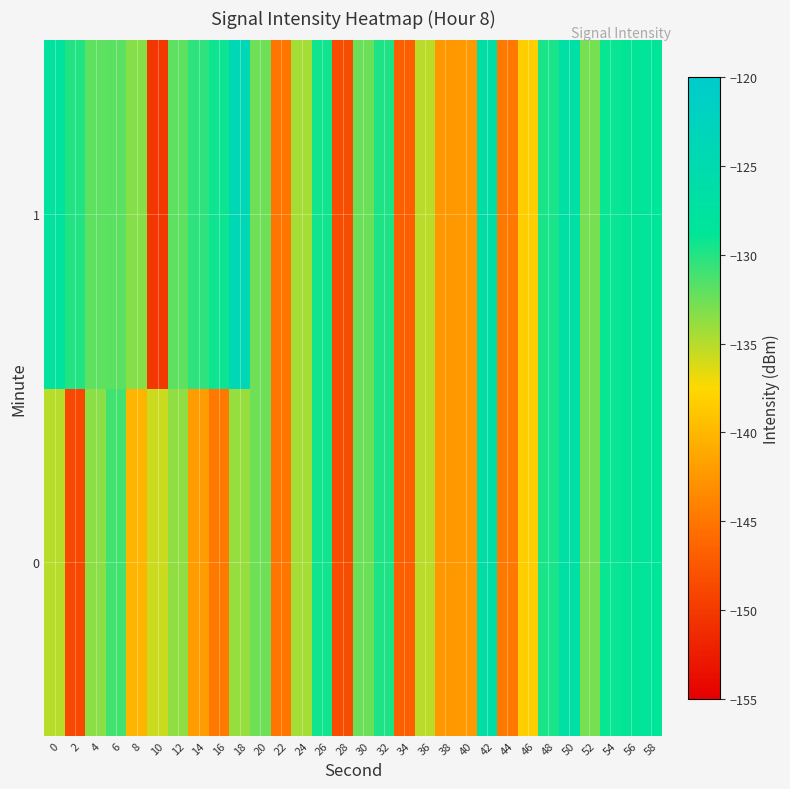

What is the total value across all series at 48?

-259.3